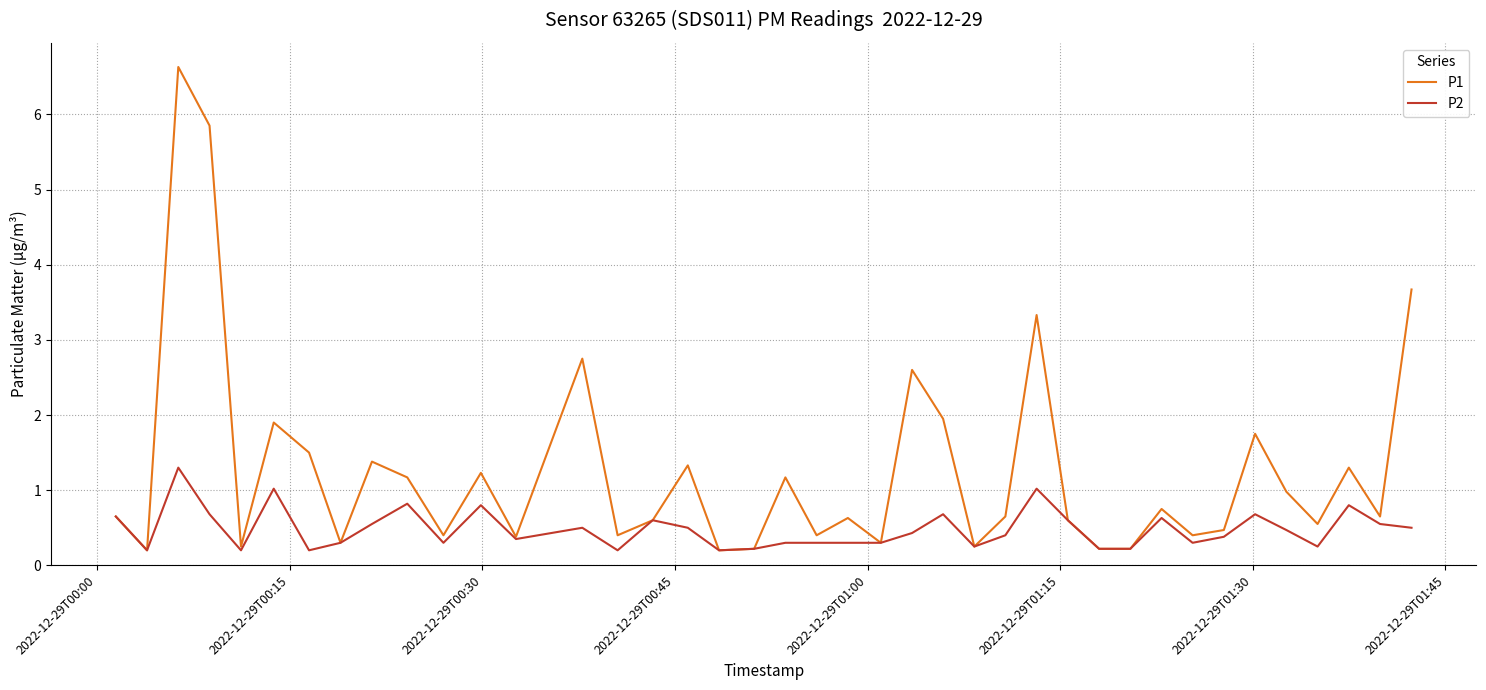

Does the chart display data point markers on the line(s)?

No